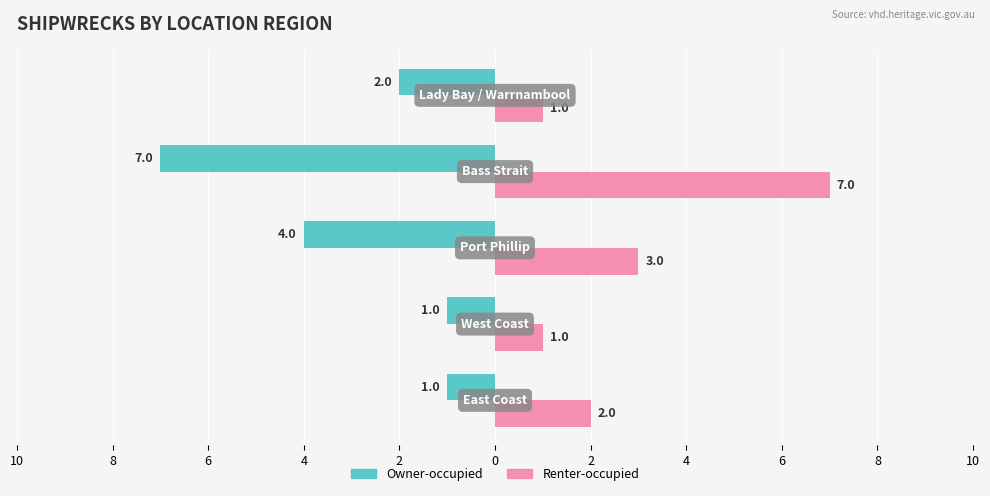

What are all the series names shown in the legend?

Owner-occupied, Renter-occupied